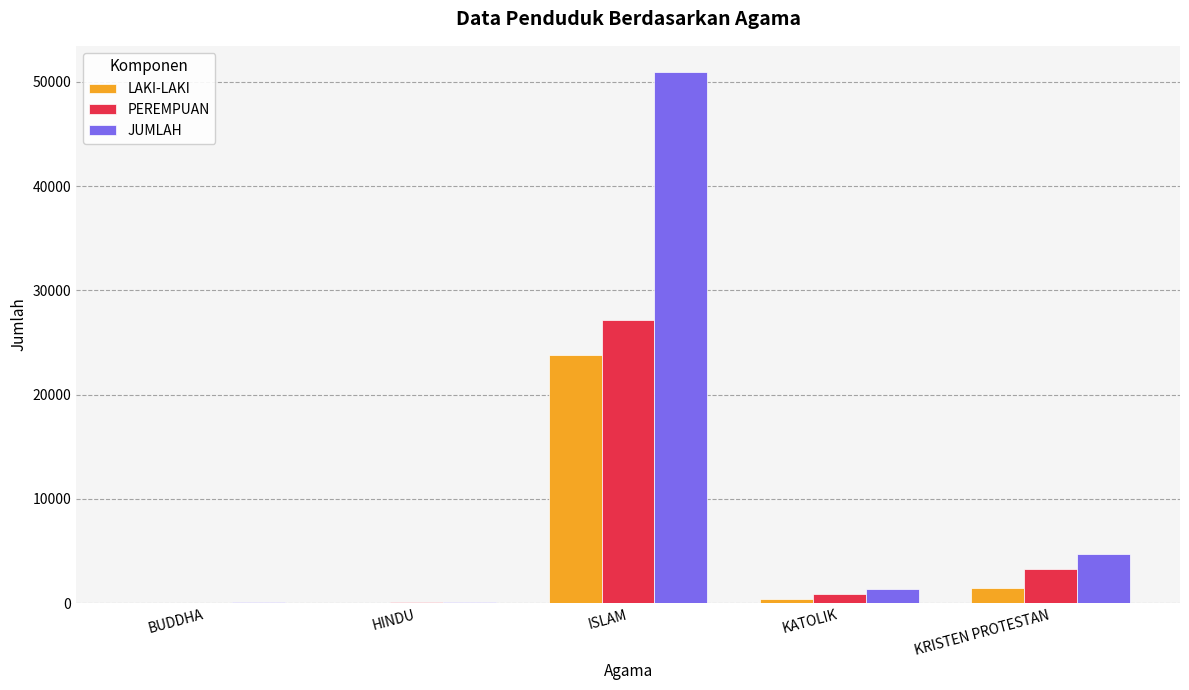

What is the highest value of the JUMLAH series?

50900